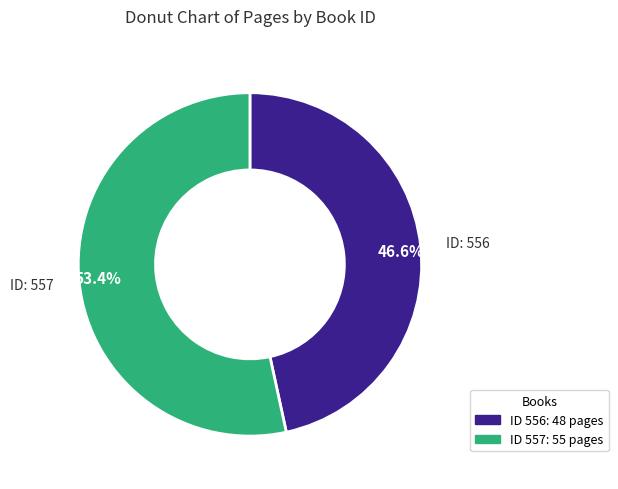

Is 46.6% the majority of the pie?

No